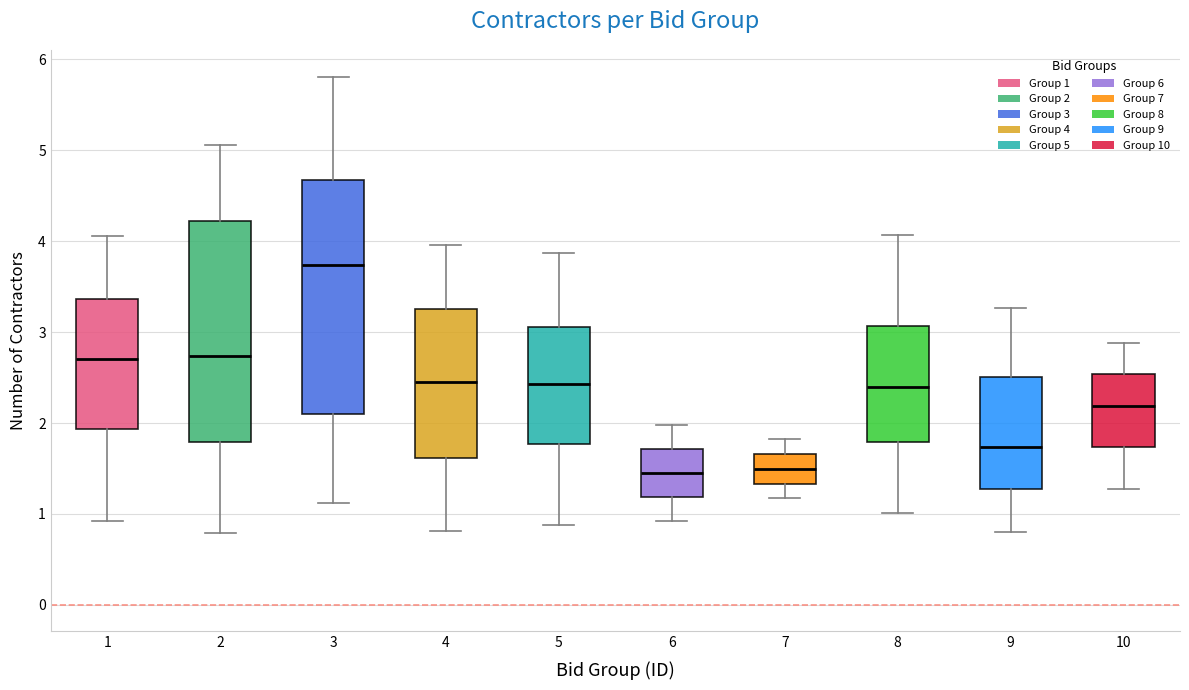

Reading left to right, read every box against the y-axis: the position of its median line, the range the box covers, and the ends of its whiskers. The values are not printed on the chart, so give them approximately, as read against the axis.

1: median 2.7, box 1.9 to 3.4, whiskers 0.9 to 4.1
2: median 2.7, box 1.8 to 4.2, whiskers 0.8 to 5.1
3: median 3.7, box 2.1 to 4.7, whiskers 1.1 to 5.8
4: median 2.4, box 1.6 to 3.3, whiskers 0.8 to 4.0
5: median 2.4, box 1.8 to 3.1, whiskers 0.9 to 3.9
6: median 1.4, box 1.2 to 1.7, whiskers 0.9 to 2.0
7: median 1.5, box 1.3 to 1.7, whiskers 1.2 to 1.8
8: median 2.4, box 1.8 to 3.1, whiskers 1.0 to 4.1
9: median 1.7, box 1.3 to 2.5, whiskers 0.8 to 3.3
10: median 2.2, box 1.7 to 2.5, whiskers 1.3 to 2.9